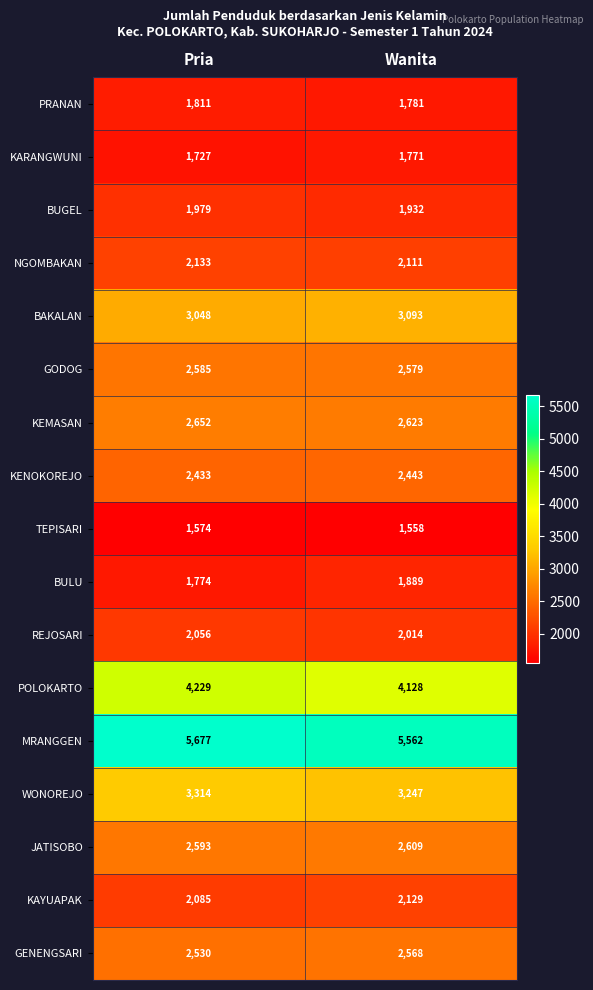

Read the GODOG value at Wanita.

2579